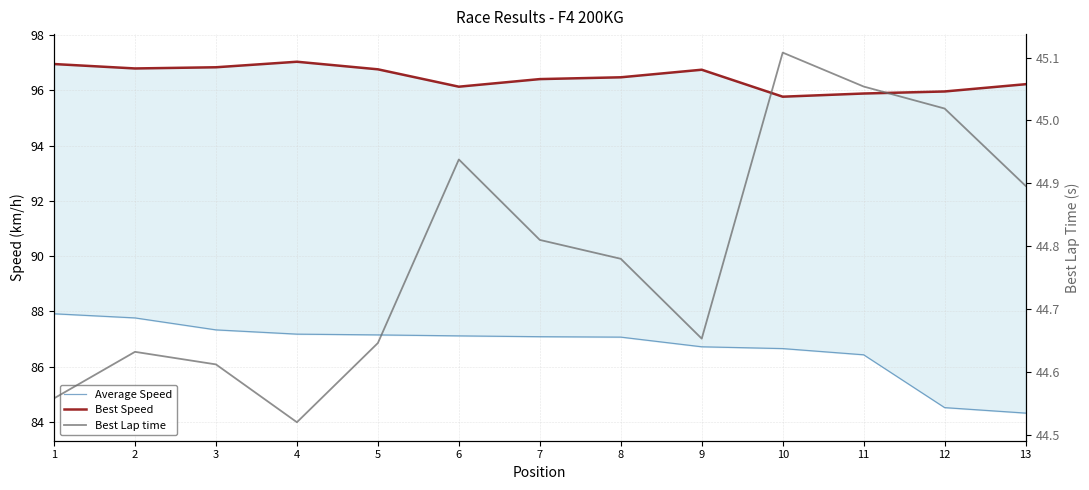

What is the smallest value displayed?

44.5